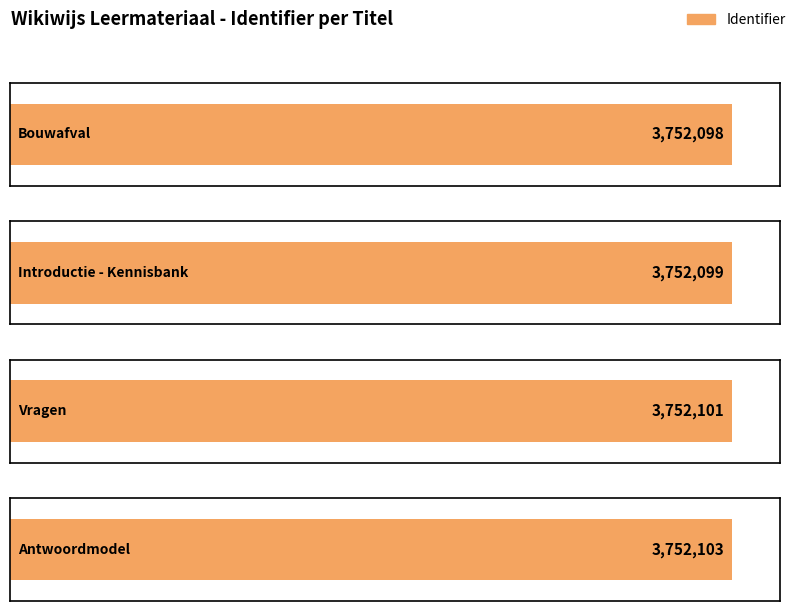

At which label does the data first exceed 3752101?

Antwoordmodel